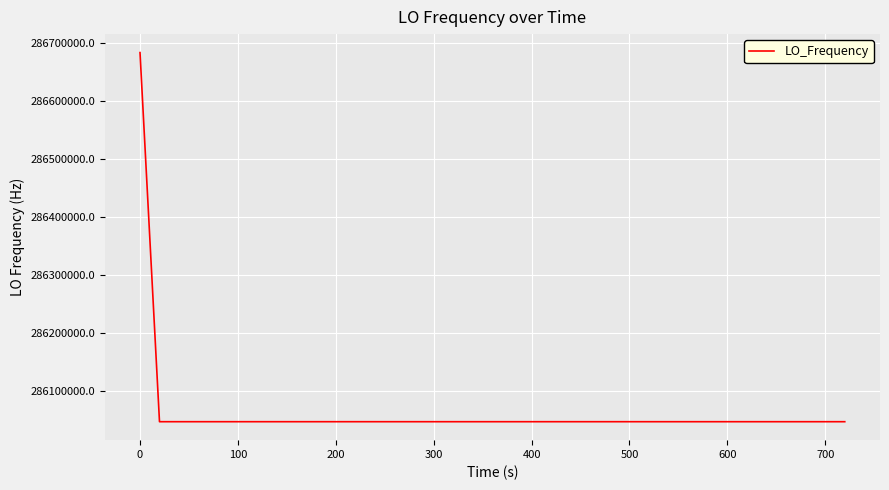

What is the difference between the maximum and minimum values?

635714.3